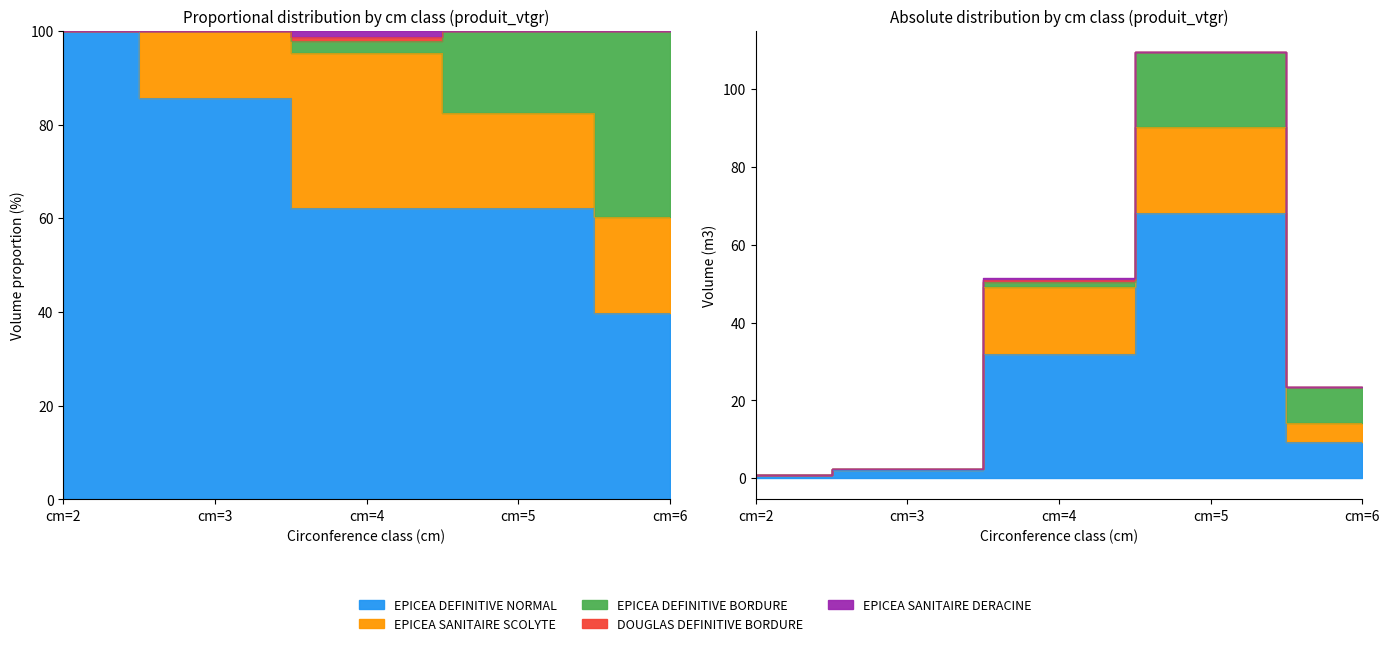

How many values in the DOUGLAS DEFINITIVE BORDURE series are below 100?

1